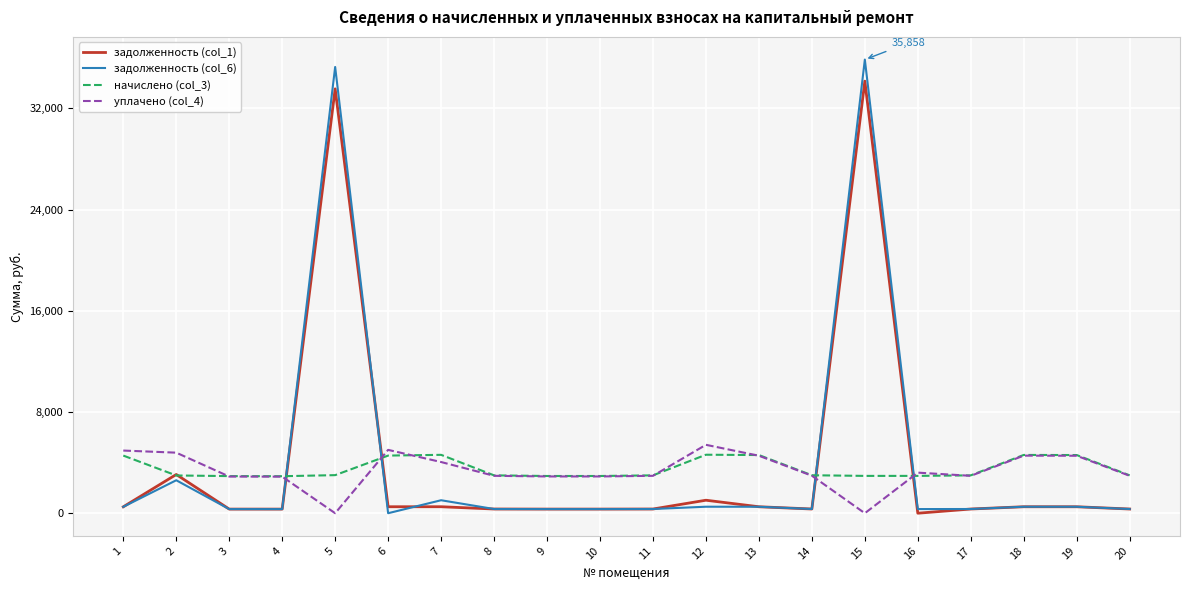

What is the difference between the second highest and minimum values in the задолженность (col_1) series?

33544.5